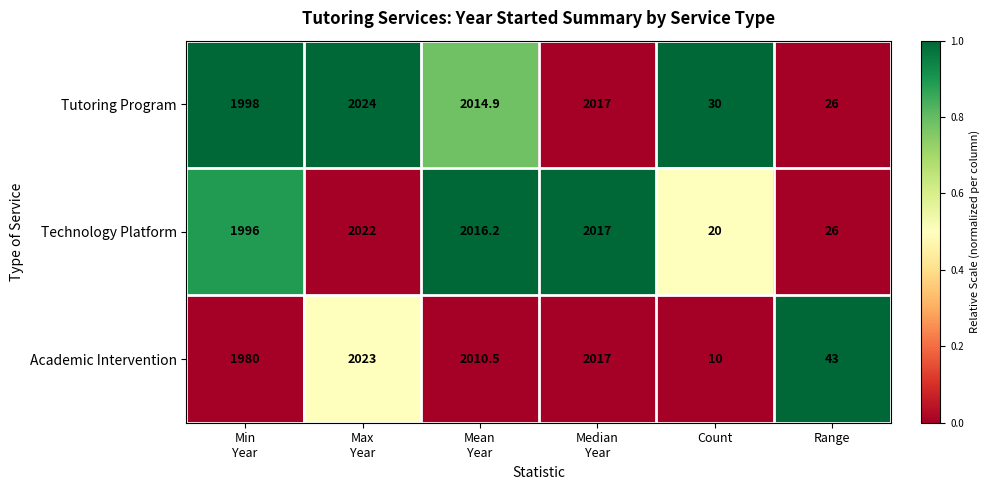

Which series has the largest total across all categories?

Tutoring Program